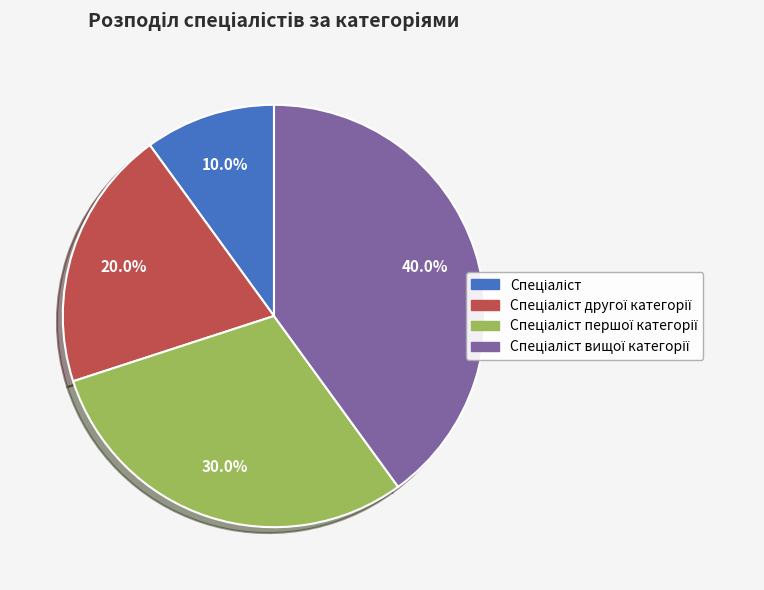

Is there any slice that represents more than half of the pie?

No